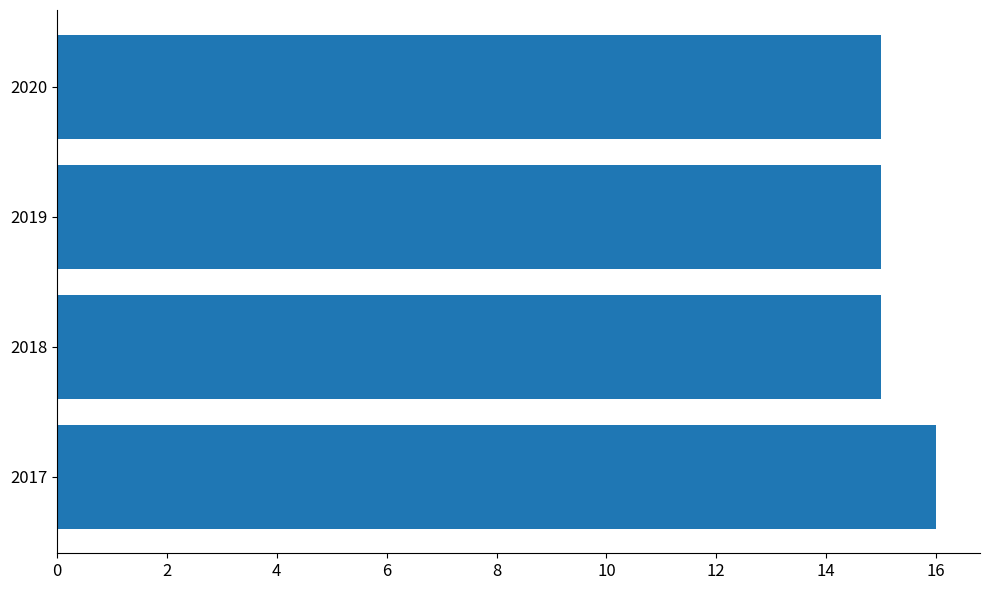

What is the average value?

15